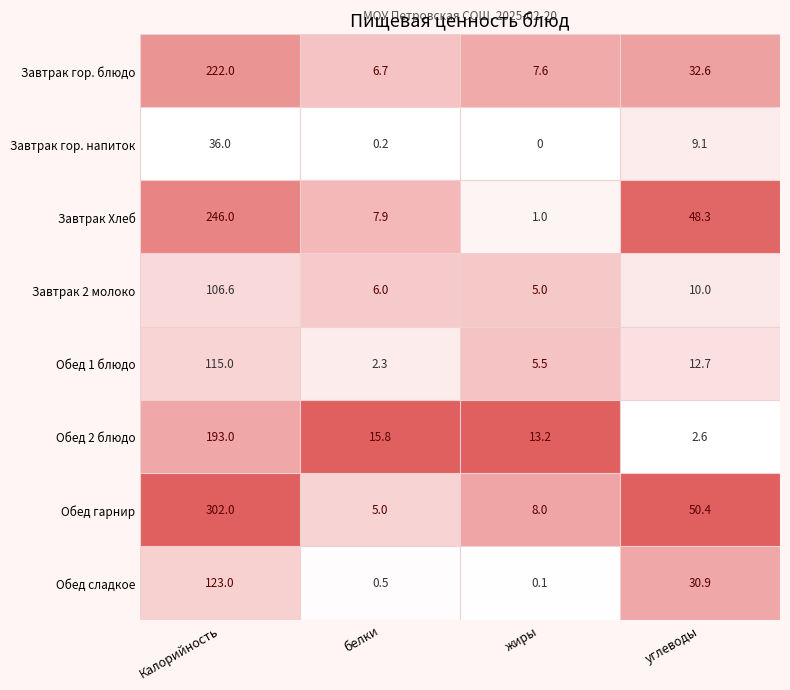

Where is Обед гарнир nearest to the value 153?

углеводы